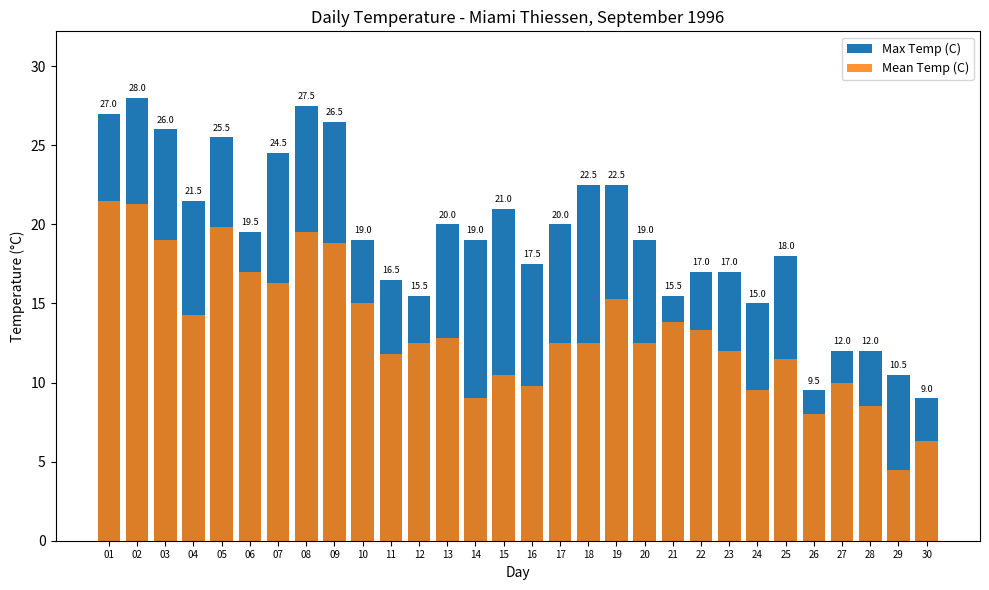

Reading left to right, what are all the values shown in this chart?

Max Temp (C): 01=27.0	02=28.0	03=26.0	04=21.5	05=25.5	06=19.5	07=24.5	08=27.5	09=26.5	10=19.0	11=16.5	12=15.5	13=20.0	14=19.0	15=21.0	16=17.5	17=20.0	18=22.5	19=22.5	20=19.0	21=15.5	22=17.0	23=17.0	24=15.0	25=18.0	26=9.5	27=12.0	28=12.0	29=10.5	30=9.0
Mean Temp (C): 01=21.5	02=21.3	03=19.0	04=14.3	05=19.8	06=17.0	07=16.3	08=19.5	09=18.8	10=15.0	11=11.8	12=12.5	13=12.8	14=9.0	15=10.5	16=9.8	17=12.5	18=12.5	19=15.3	20=12.5	21=13.8	22=13.3	23=12.0	24=9.5	25=11.5	26=8.0	27=10.0	28=8.5	29=4.5	30=6.3